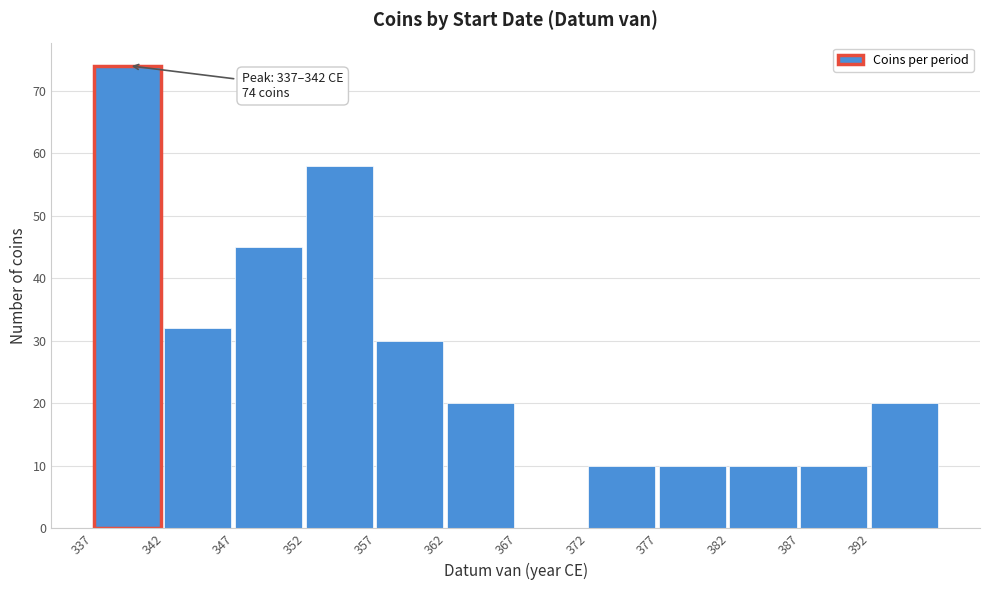

Over which range of the x-axis is the bar tallest?

337 to 342